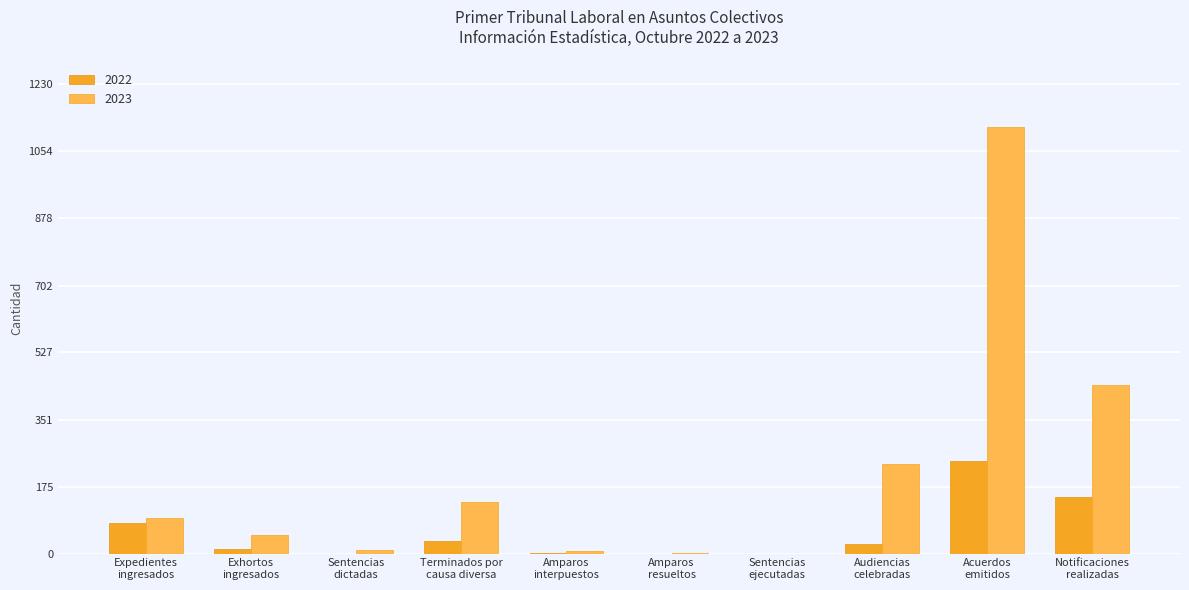

What is the sum of all 2022 values?

541